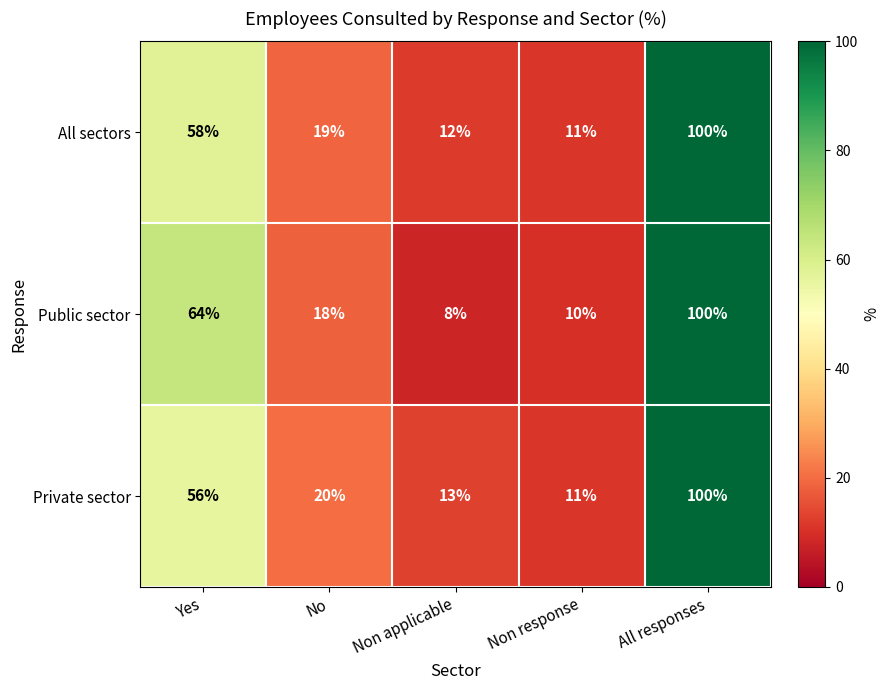

At how many categories does at least one series exceed 76?

1